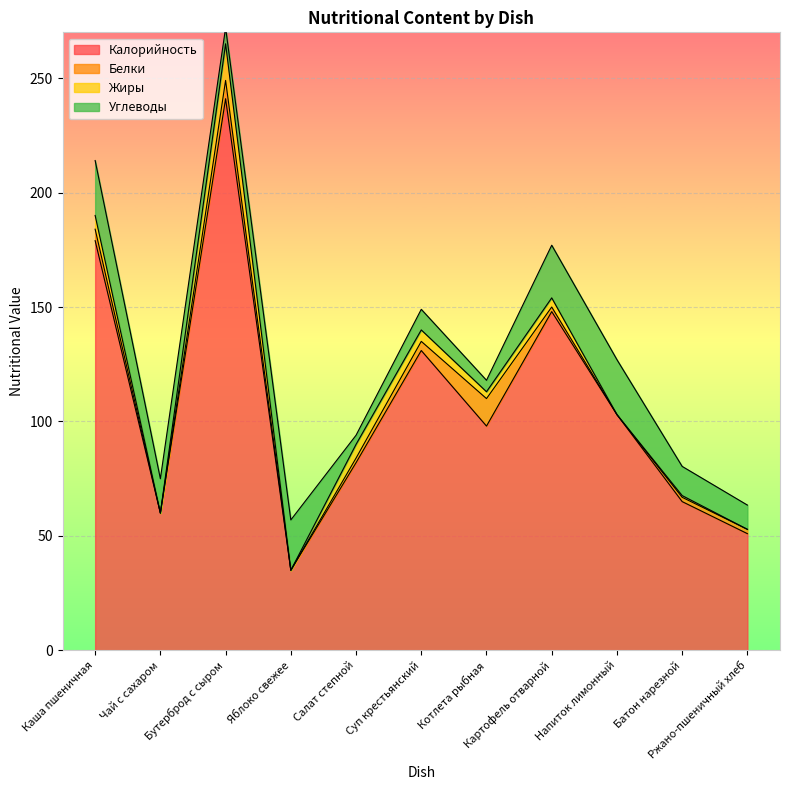

Rank the series at Суп крестьянский from highest to lowest value.

Калорийность, Углеводы, Жиры, Белки